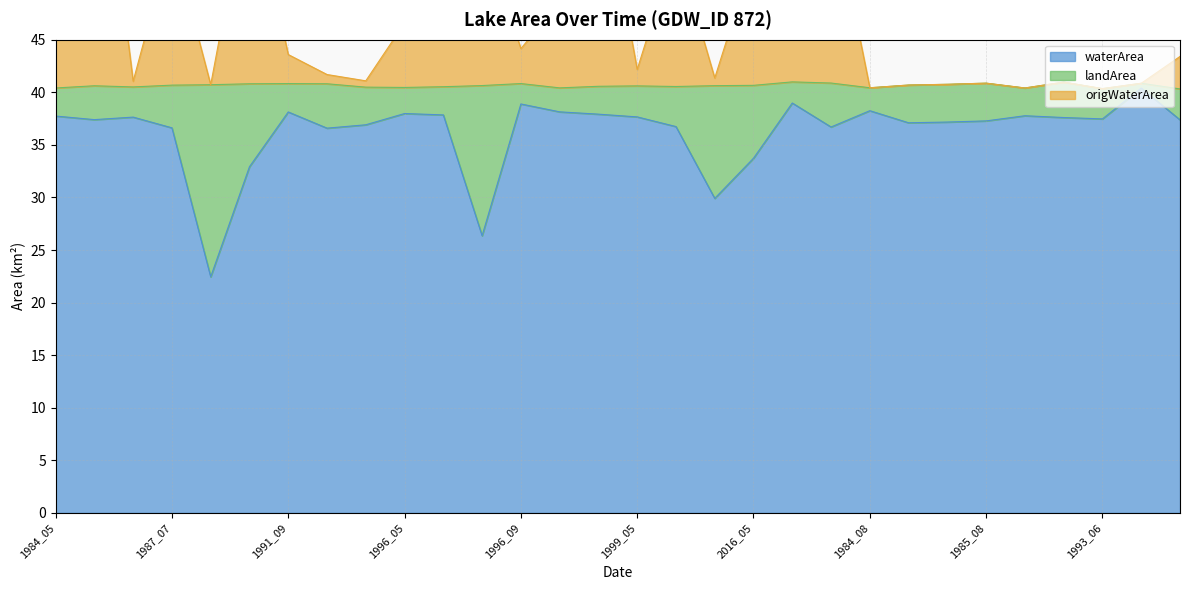

What is the difference between the highest and lowest values at 1993_05?

4.2